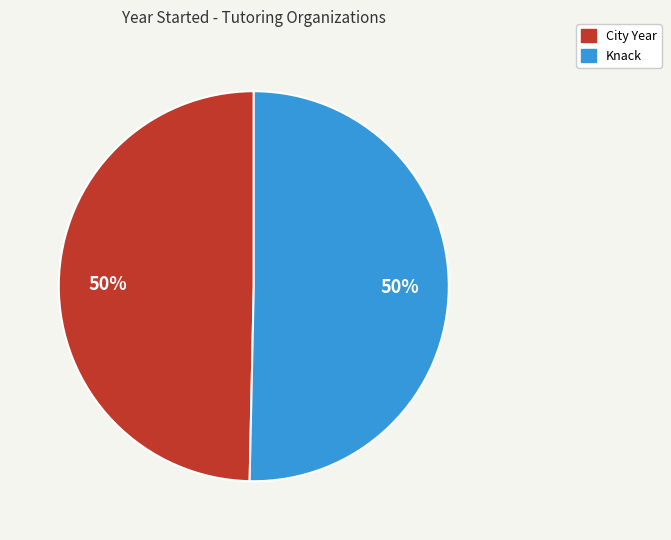

What is the ratio of the value at Knack to the value at City Year?

1.0